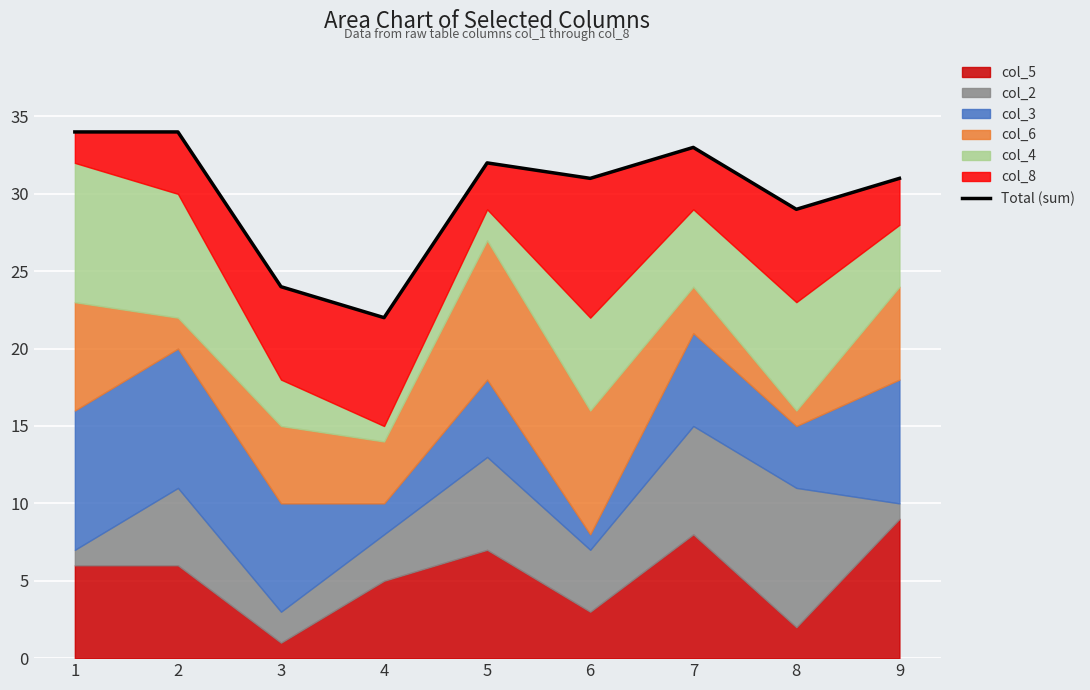

Which has a higher value, 5 or 1?

1